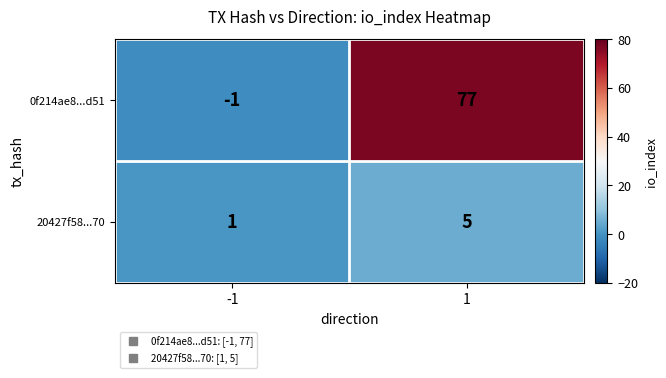

Which series has the largest total across all categories?

0f214ae8...d51